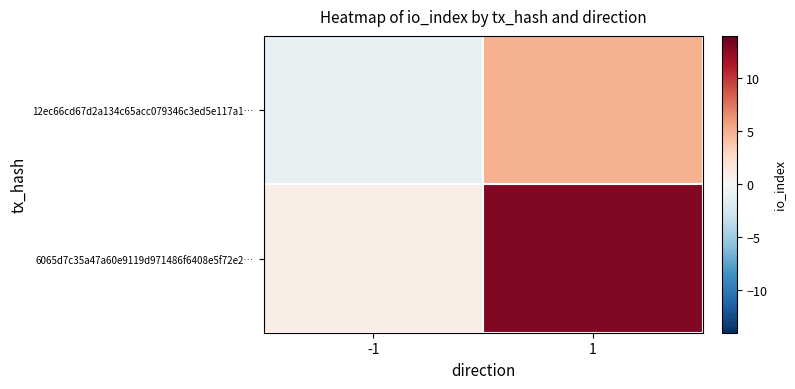

Between -1 and 1, which series saw the biggest shift?

6065d7c35a47a60e9119d971486f6408e5f72e2…